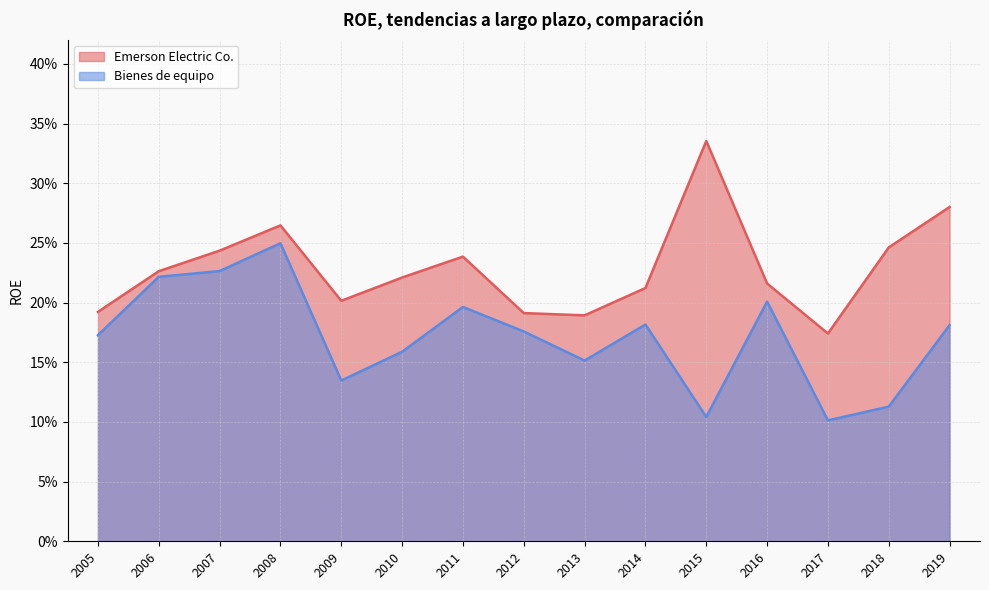

True or false: Emerson Electric Co. has more than 1 points higher than both neighbors.

True